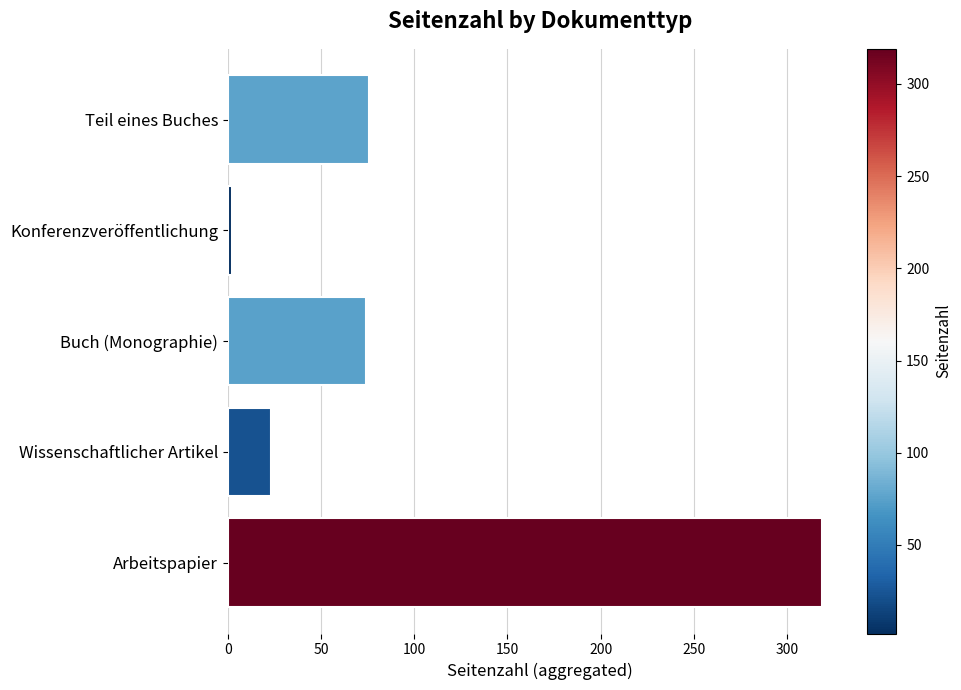

True or false: the data shows 23 at Wissenschaftlicher Artikel.

True